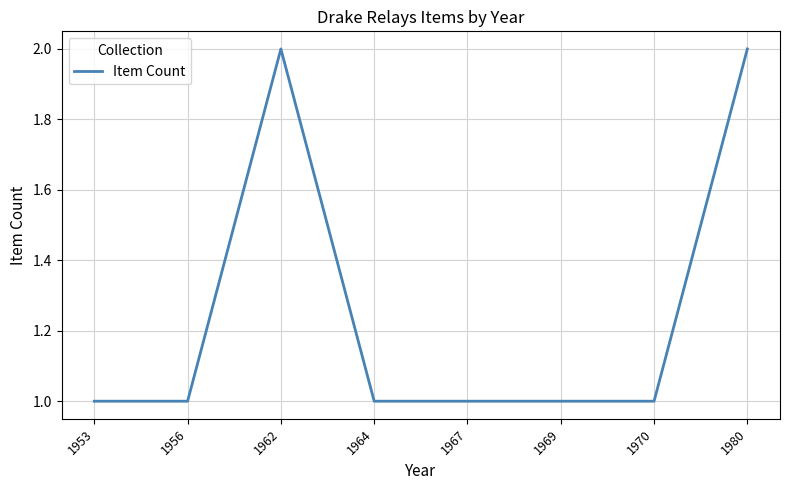

Reading left to right, list all the values displayed in this chart.

1	1	2	1	1	1	1	2